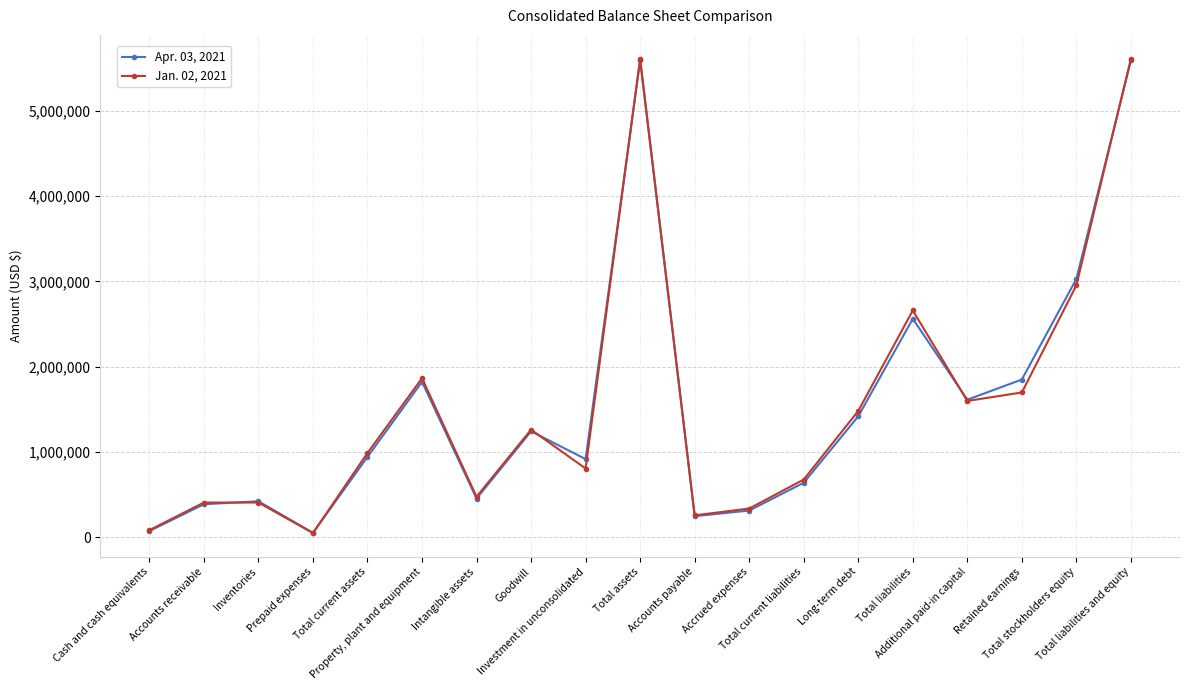

List the series in order of their overall mean, highest first.

Jan. 02, 2021, Apr. 03, 2021